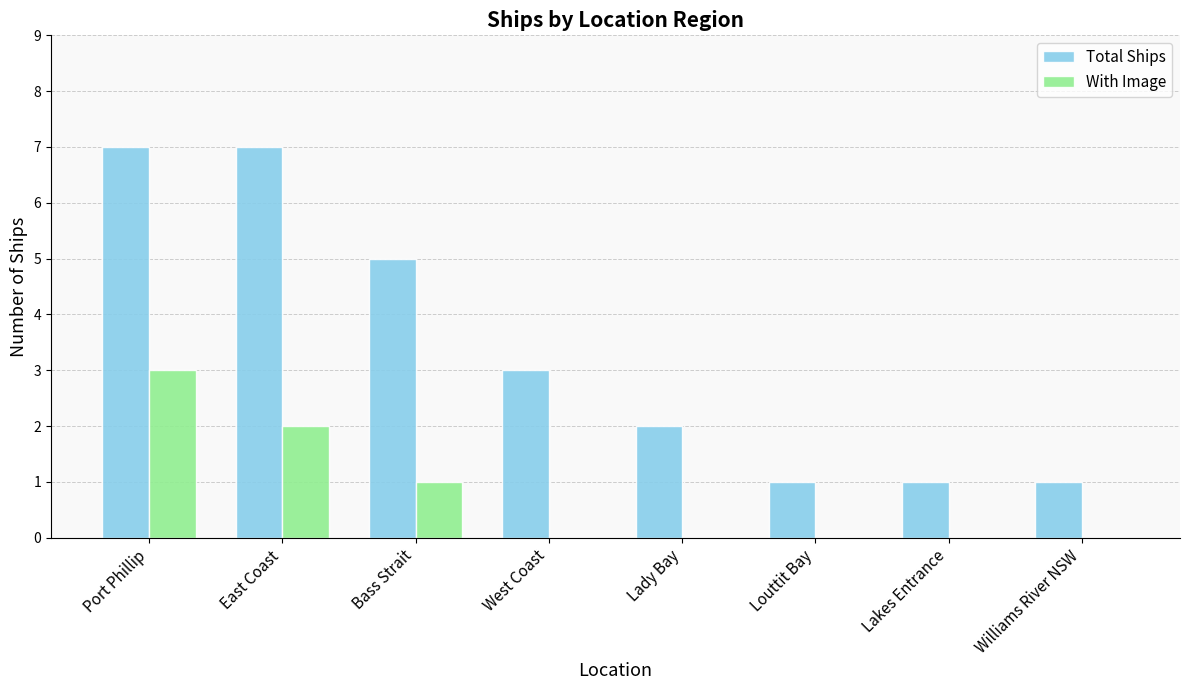

Which category has the highest value in the With Image series?

Port Phillip